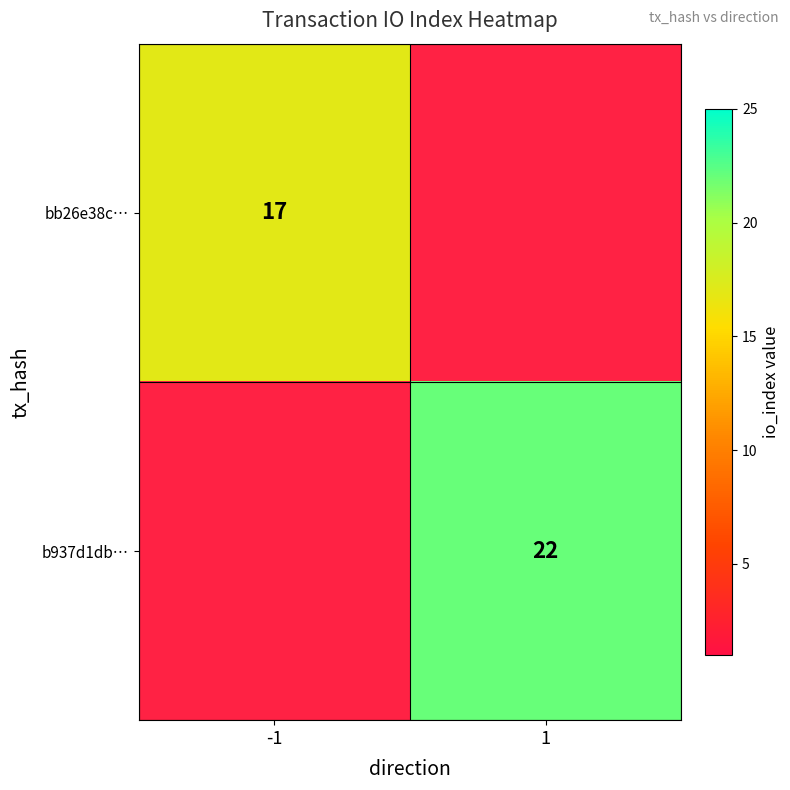

The value of b937d1db… at 1 is 12. True or false?

False